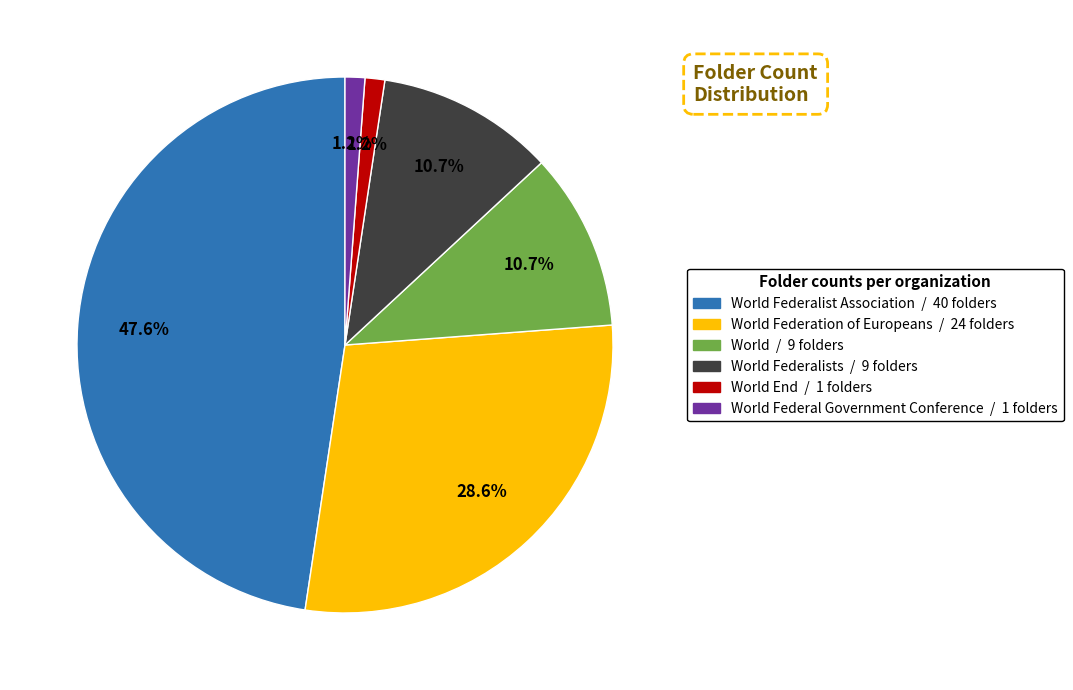

Is there any slice that represents more than half of the pie?

No